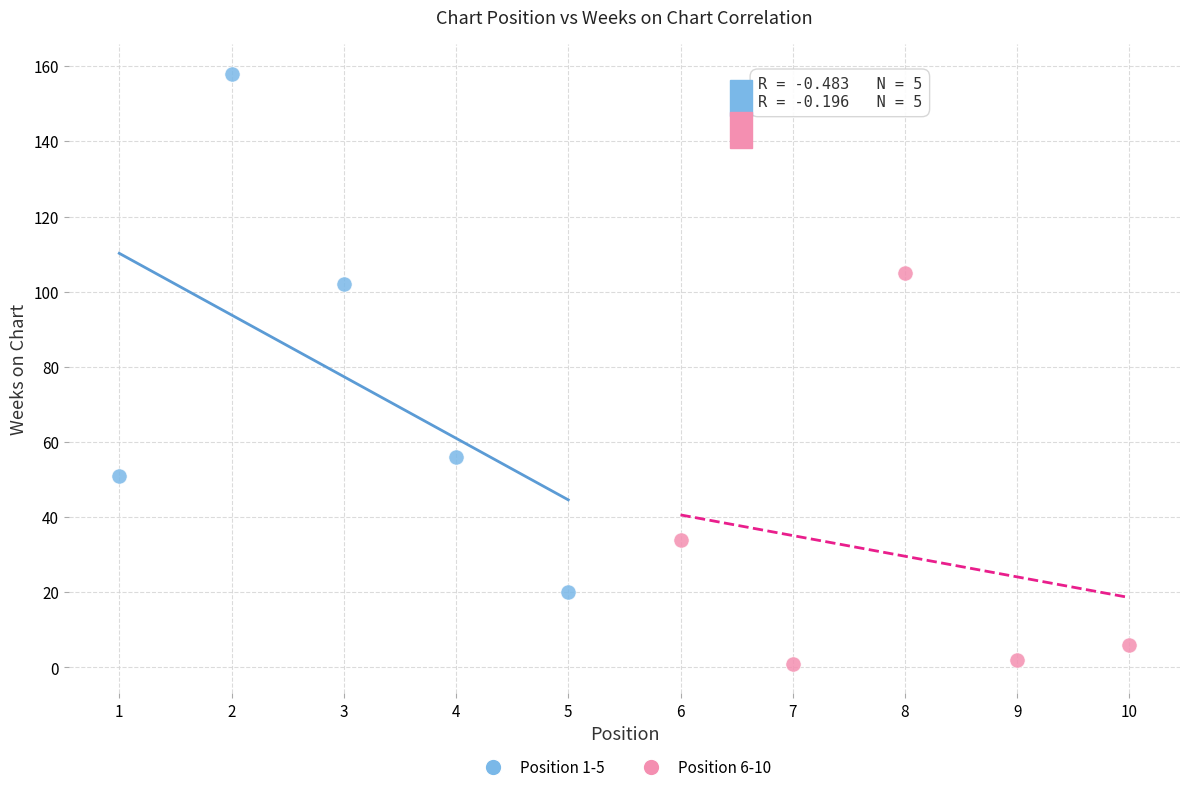

What are all the series names shown in the legend?

Position 1-5, Position 6-10